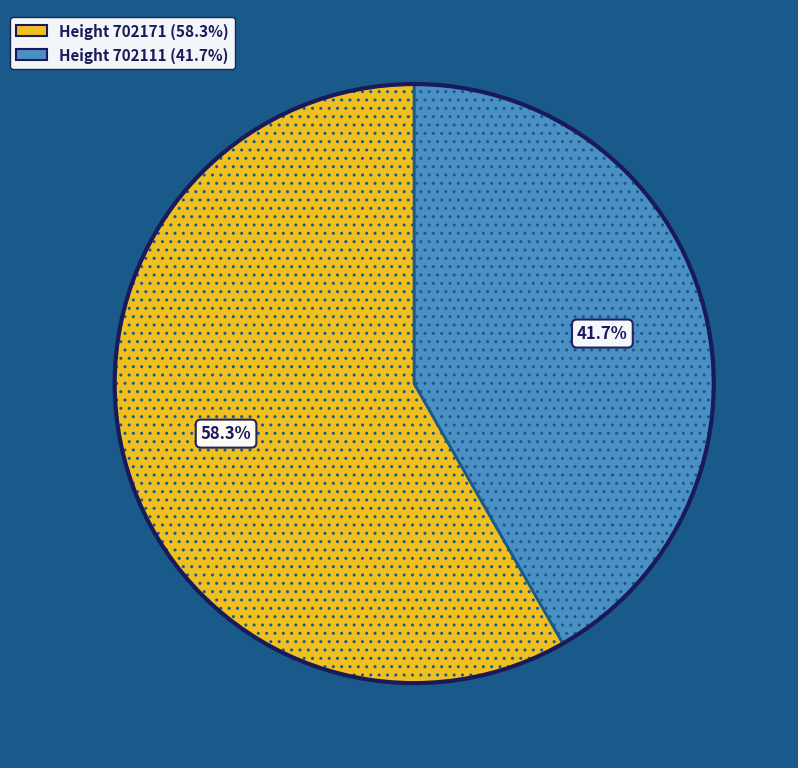

Is there a majority slice in this chart?

Yes